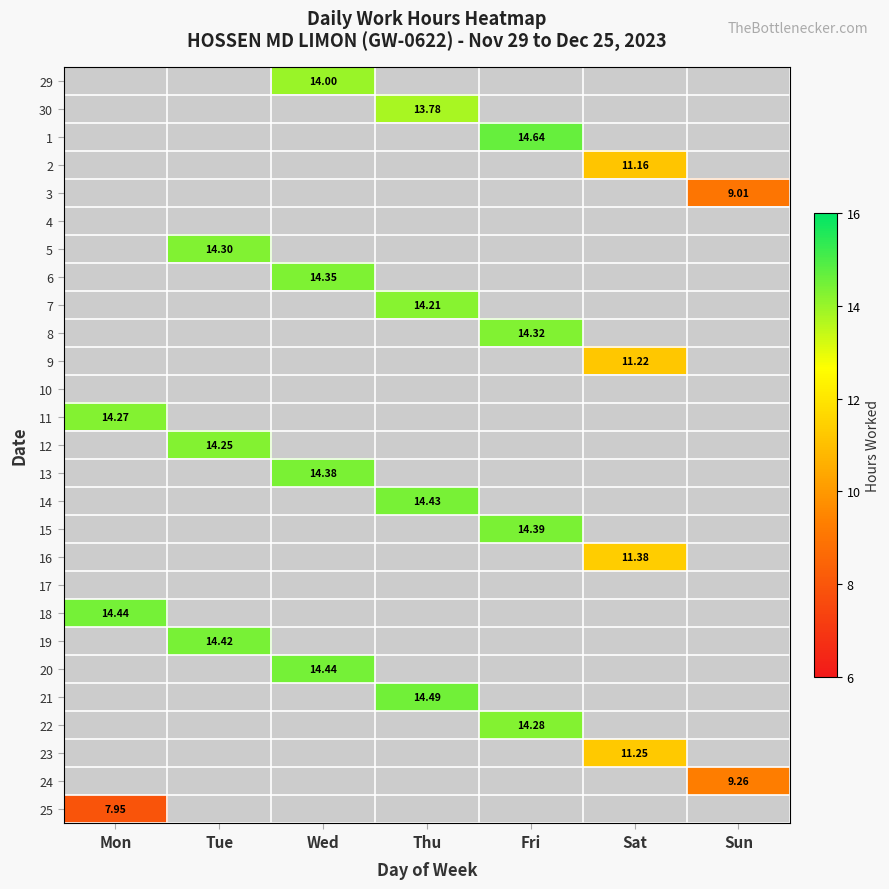

Is the value of 20 at Fri greater than the value of 21 at Fri?

No